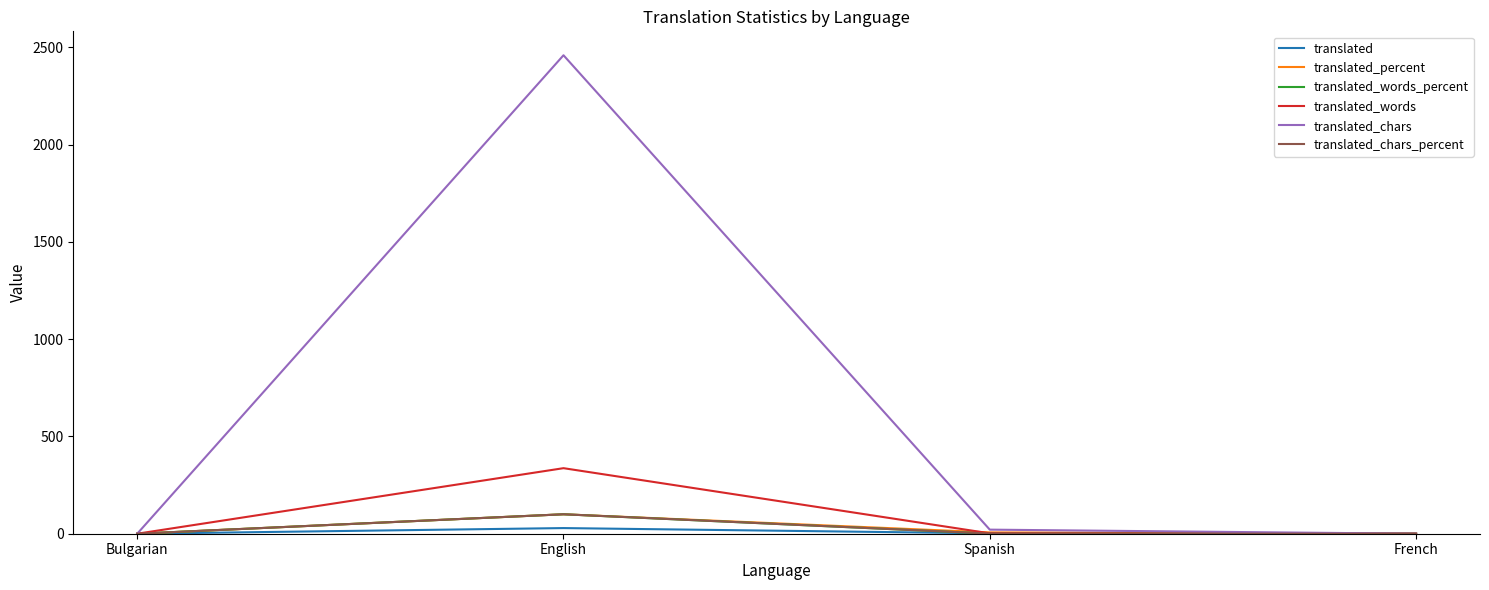

Between English and French, which series saw the biggest shift?

translated_chars